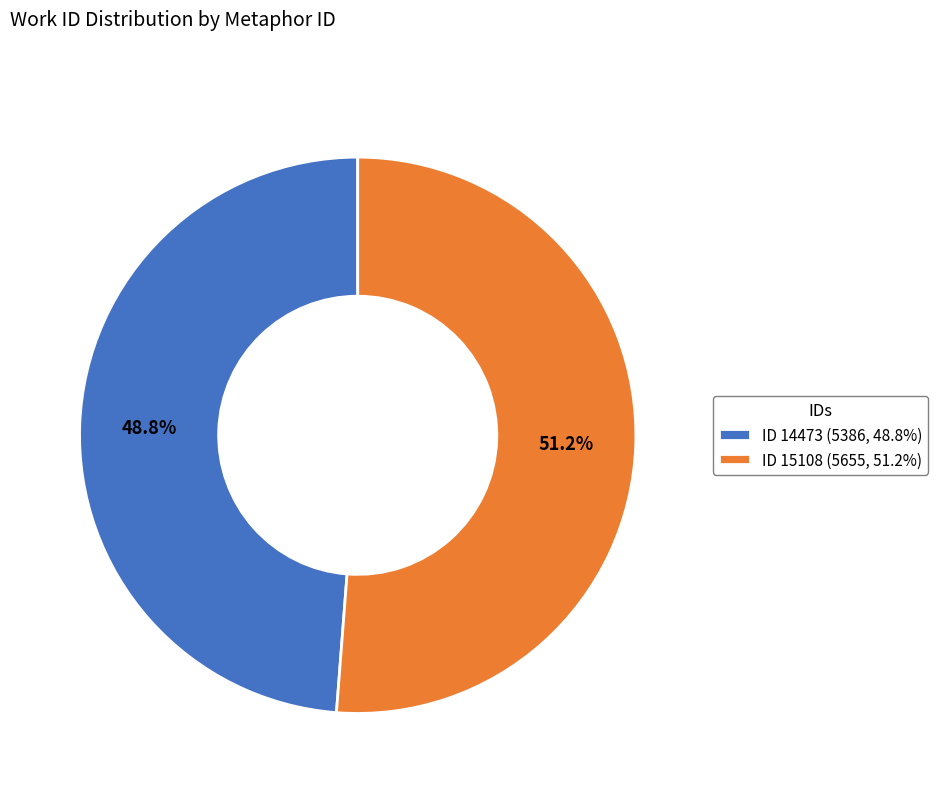

Is the sum of ID 15108 (5655, 51.2%) and ID 14473 (5386, 48.8%) greater than half?

Yes